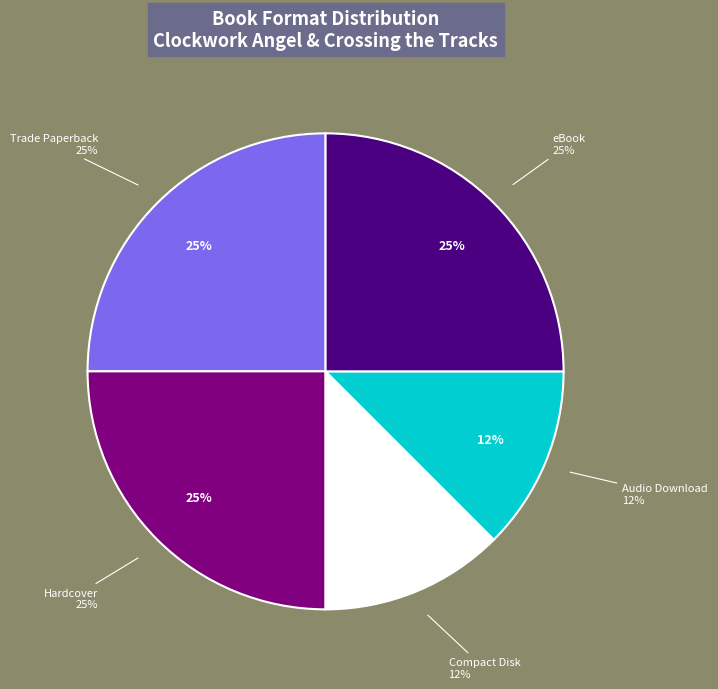

To the nearest percent, what portion does Compact Disk represent?

12%